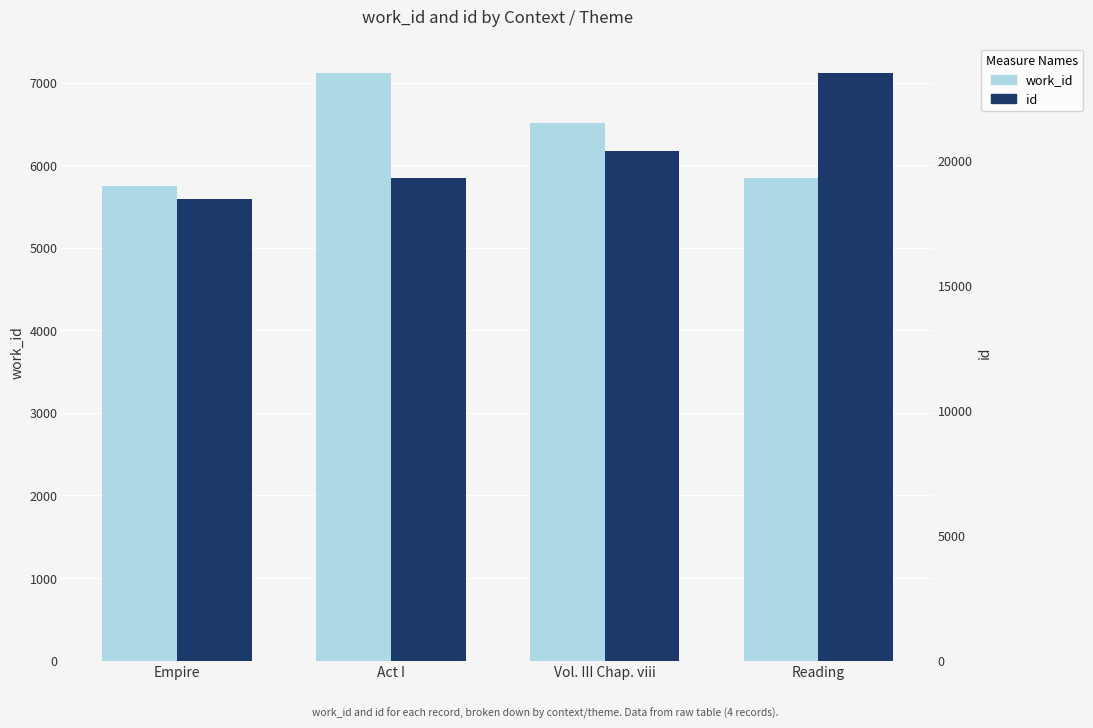

What is the average value of the id series?

20402